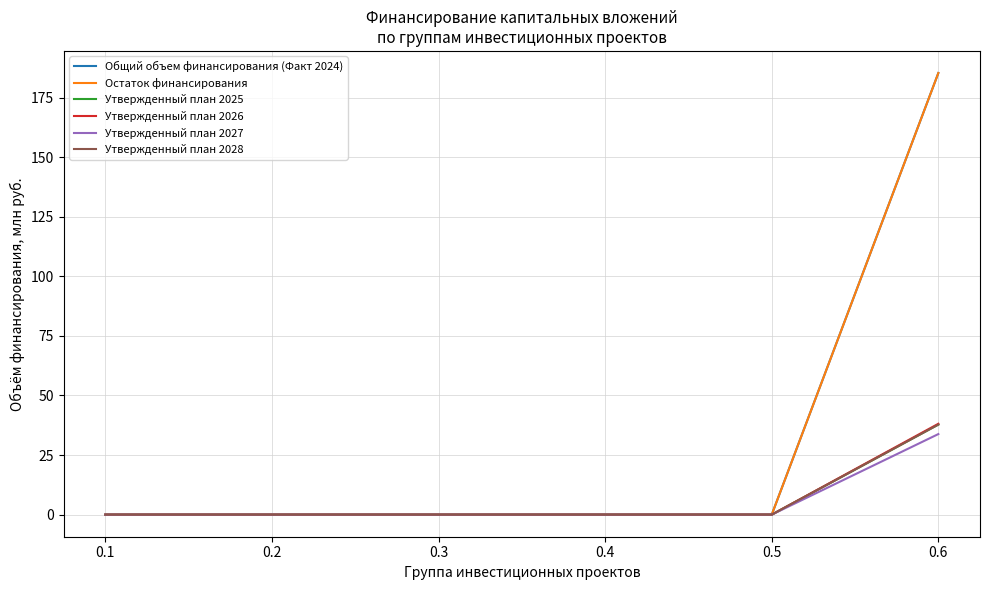

True or false: Общий объем финансирования (Факт 2024) and Утвержденный план 2028 intersect in this chart.

False